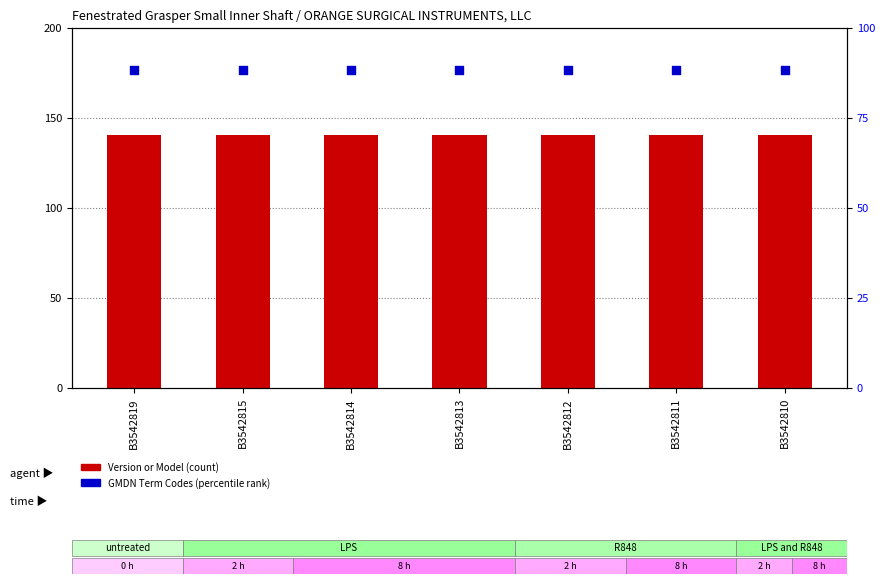

Which series has the largest total across all categories?

Version or Model (count)